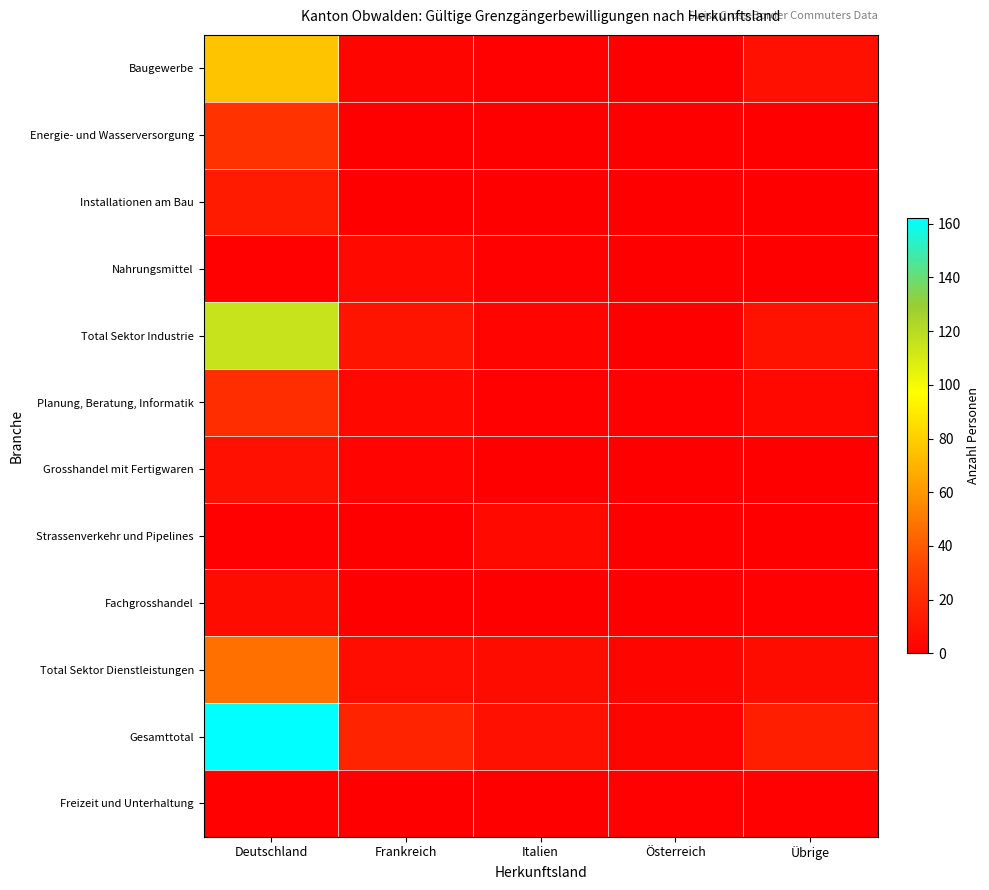

Reading left to right, extract all data points from this chart.

Baugewerbe: Deutschland=76	Frankreich=3	Italien=1	Österreich=0	Übrige=8
Energie- und Wasserversorgung: Deutschland=24	Frankreich=0	Italien=0	Österreich=0	Übrige=0
Installationen am Bau: Deutschland=13	Frankreich=0	Italien=0	Österreich=0	Übrige=0
Nahrungsmittel: Deutschland=1	Frankreich=5	Italien=1	Österreich=0	Übrige=0
Total Sektor Industrie: Deutschland=115	Frankreich=10	Italien=2	Österreich=0	Übrige=9
Planung, Beratung, Informatik: Deutschland=22	Frankreich=4	Italien=1	Österreich=1	Übrige=4
Grosshandel mit Fertigwaren: Deutschland=8	Frankreich=2	Italien=0	Österreich=0	Übrige=0
Strassenverkehr und Pipelines: Deutschland=1	Frankreich=0	Italien=5	Österreich=0	Übrige=0
Fachgrosshandel: Deutschland=6	Frankreich=0	Italien=0	Österreich=0	Übrige=1
Total Sektor Dienstleistungen: Deutschland=47	Frankreich=7	Italien=6	Österreich=3	Übrige=6
Gesamttotal: Deutschland=162	Frankreich=17	Italien=8	Österreich=3	Übrige=15
Freizeit und Unterhaltung: Deutschland=1	Frankreich=0	Italien=0	Österreich=1	Übrige=1